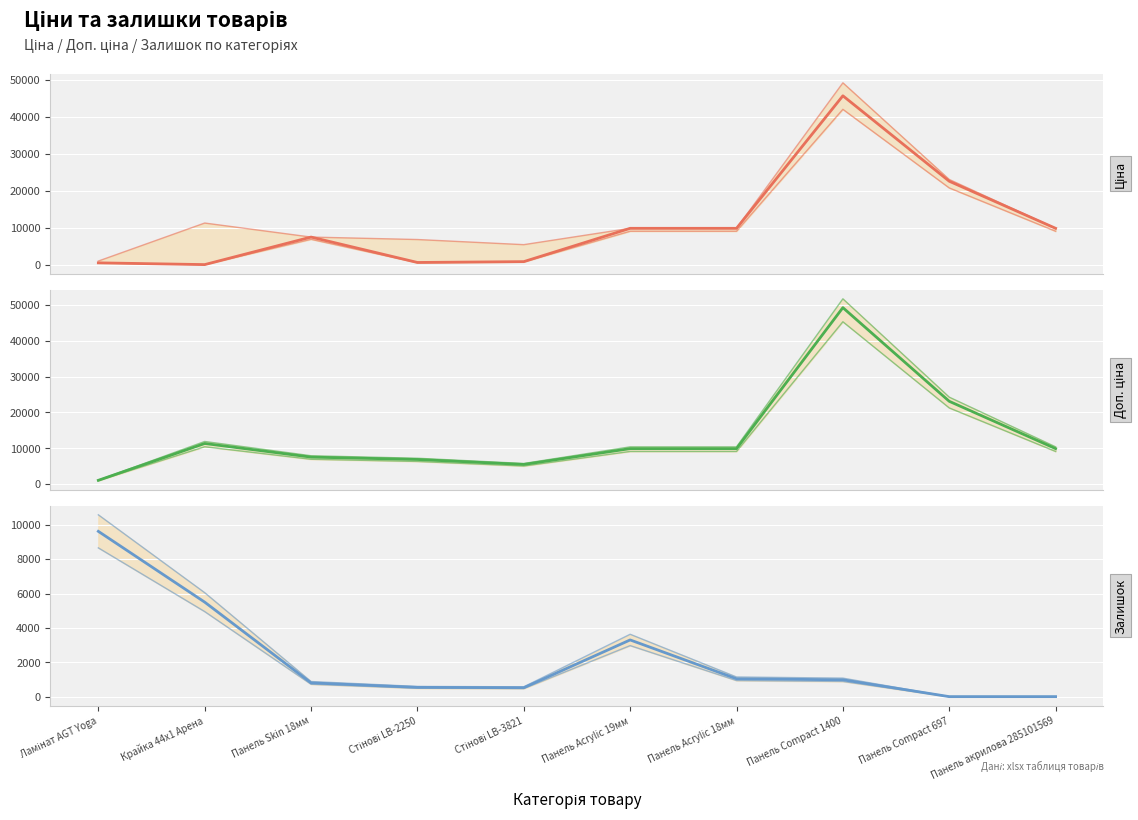

Which label corresponds to the largest value in the chart?

Панель Compact 1400